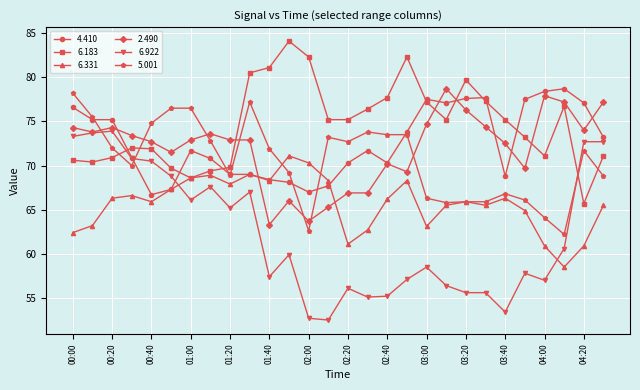

In 6.331, how many points are lower than both neighbors (excluding endpoints)?

7